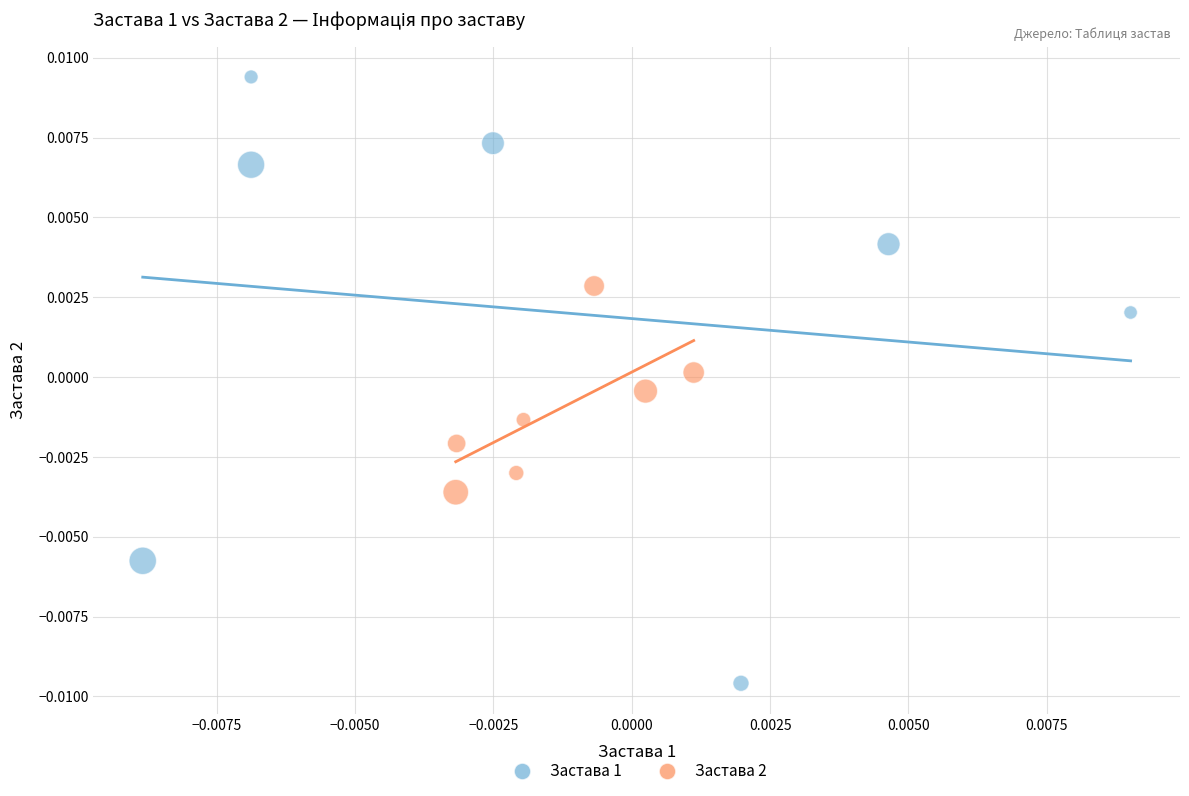

Which series has the largest Y range (max minus min)?

Застава 1